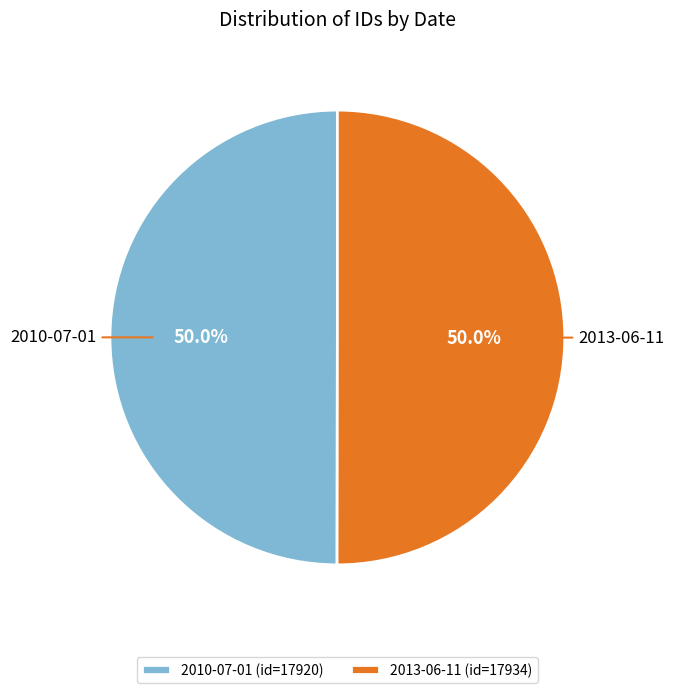

What is the ratio of the value at 2013-06-11 (id=17934) to the value at 2010-07-01 (id=17920)?

1.0